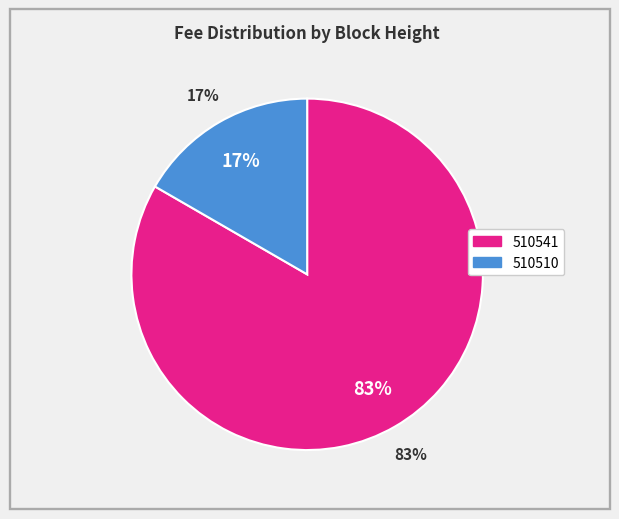

Does 510541 represent more than half of the total?

Yes